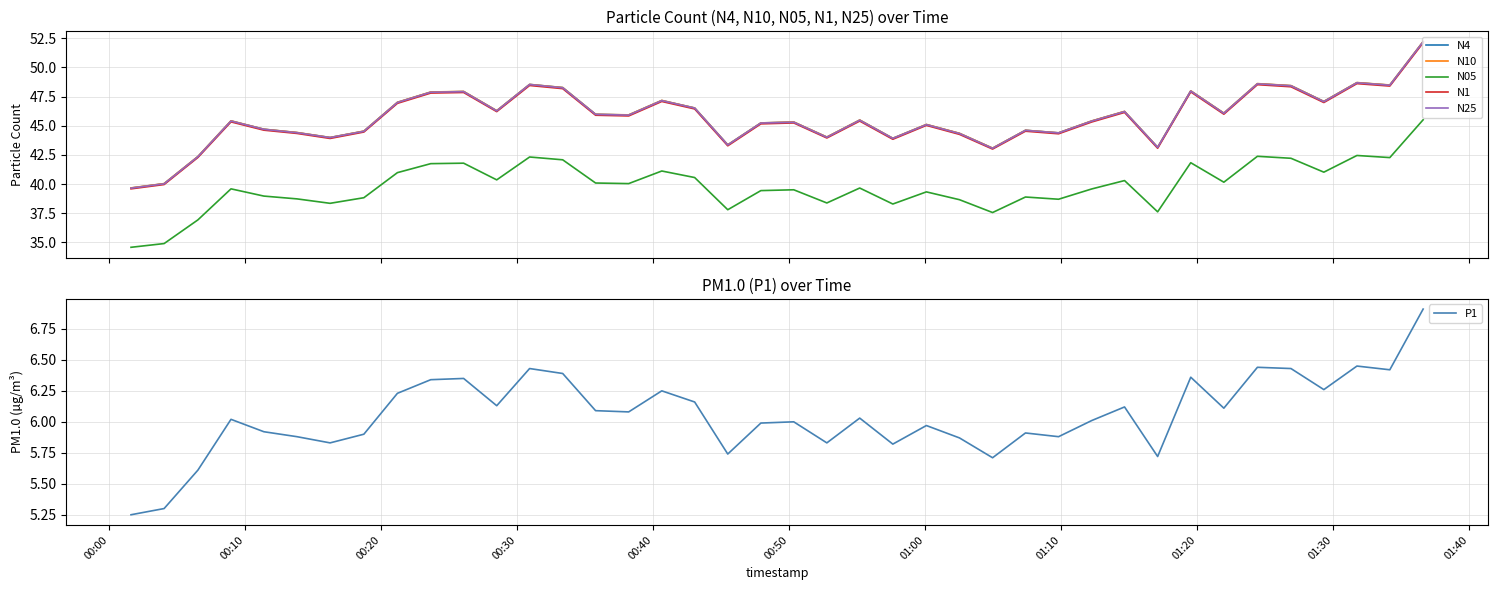

True or false: N05 and N1 cross at least once.

False